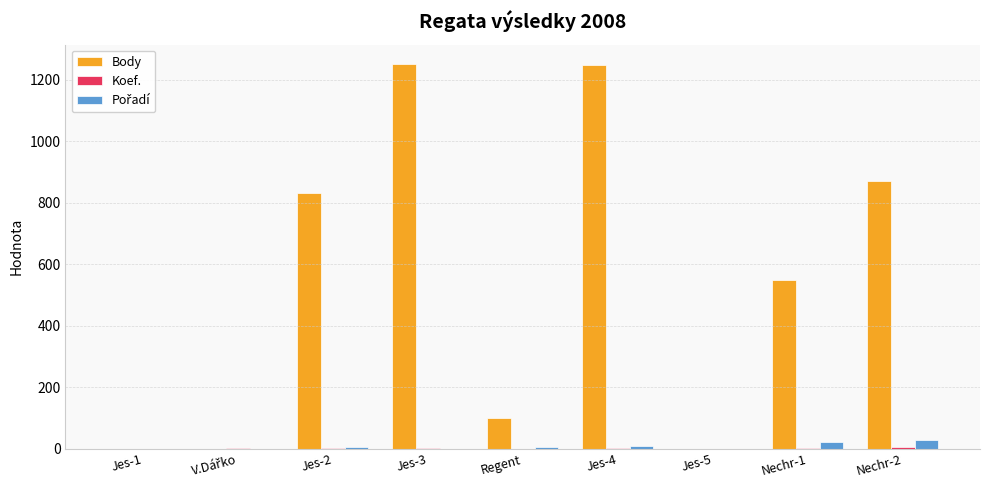

What is the greatest value displayed?

1251